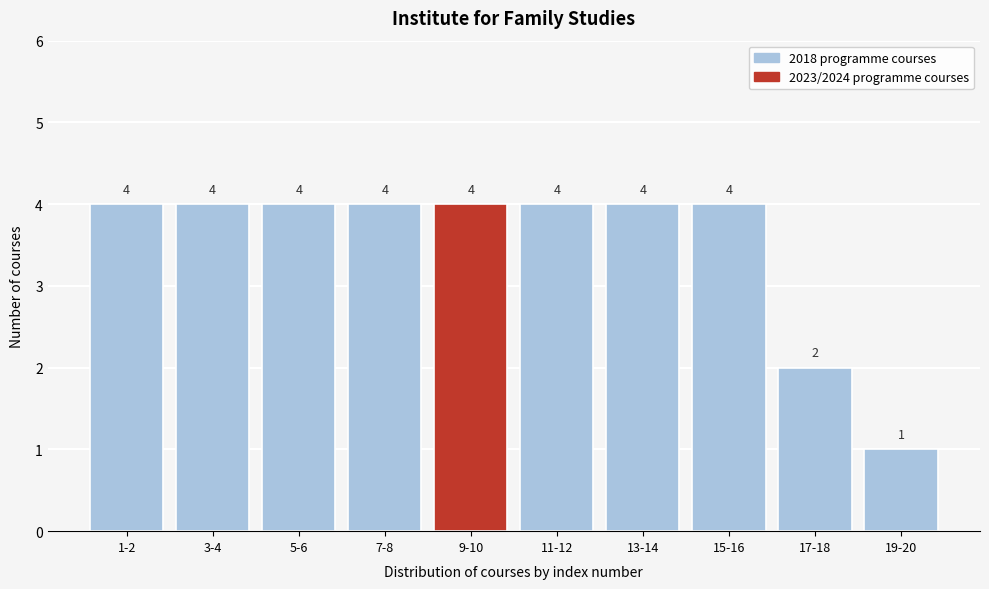

Reading left to right, what are all the values shown in this chart?

4	4	4	4	4	4	4	4	2	1